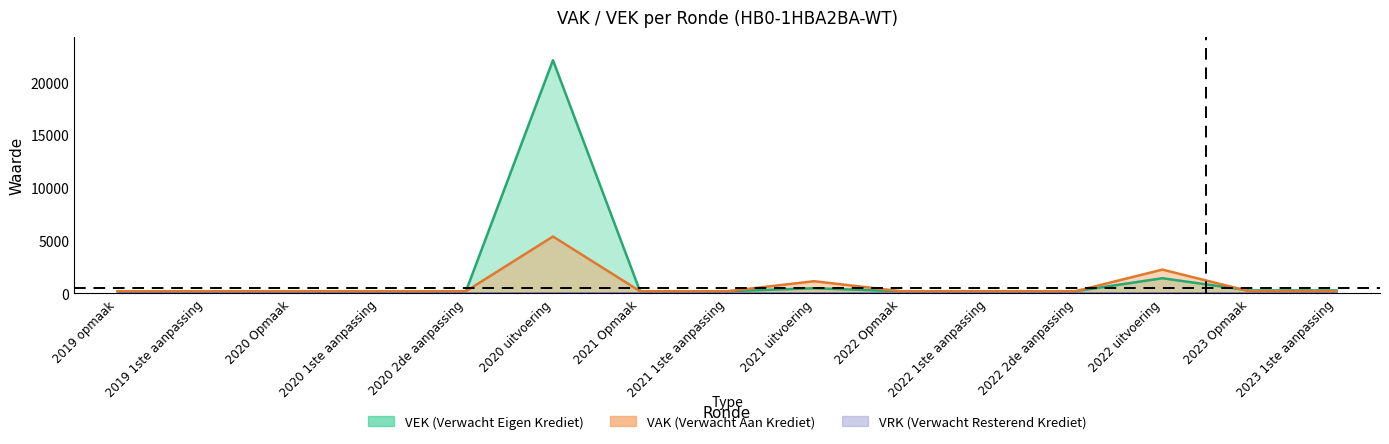

True or false: VEK has a value of 175 at 2021 uitvoering.

False